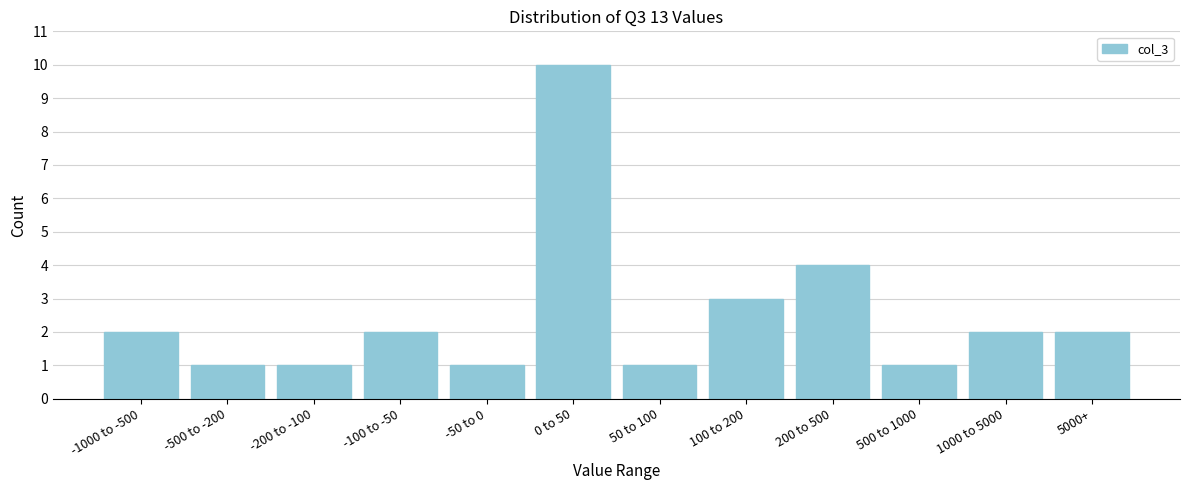

Reading left to right, transcribe all the data shown in this chart.

-1000 to -500=2	-500 to -200=1	-200 to -100=1	-100 to -50=2	-50 to 0=1	0 to 50=10	50 to 100=1	100 to 200=3	200 to 500=4	500 to 1000=1	1000 to 5000=2	5000+=2